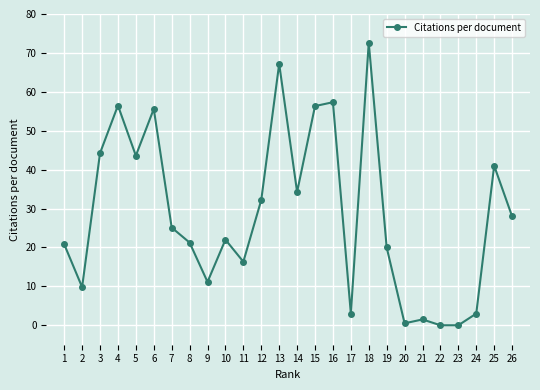

What is the value of the 17th point from the left?

3.0